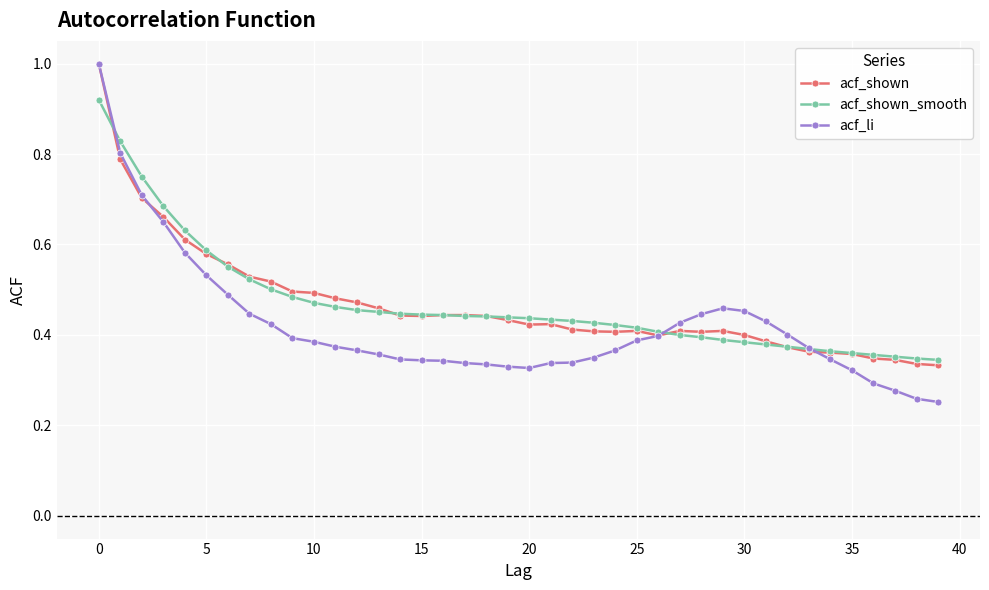

Which series has the widest spread of values?

acf_li